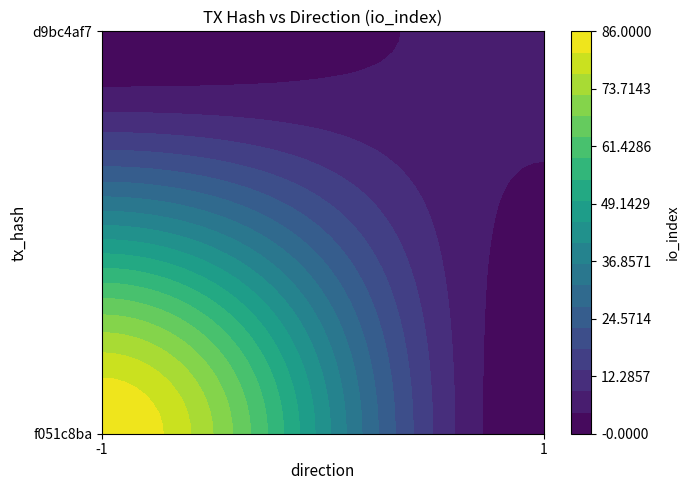

Reading left to right, extract all data points from this chart.

f051c8ba20530326d42e3e6f0c3317f9f81b6d9: -1	86
d9bc4af73e22cbdbc90856c3bd601ae272b68a0: 1	6